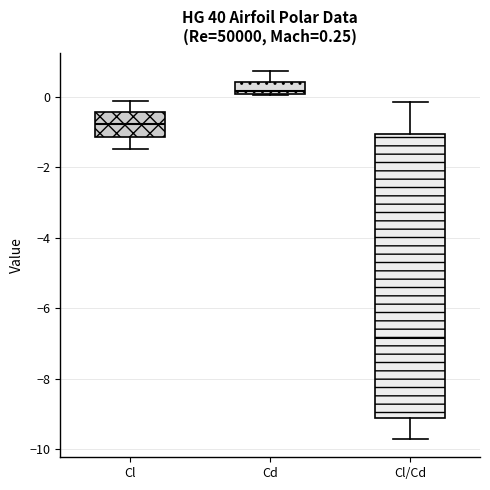

Which box has the lowest median line?

Cl/Cd